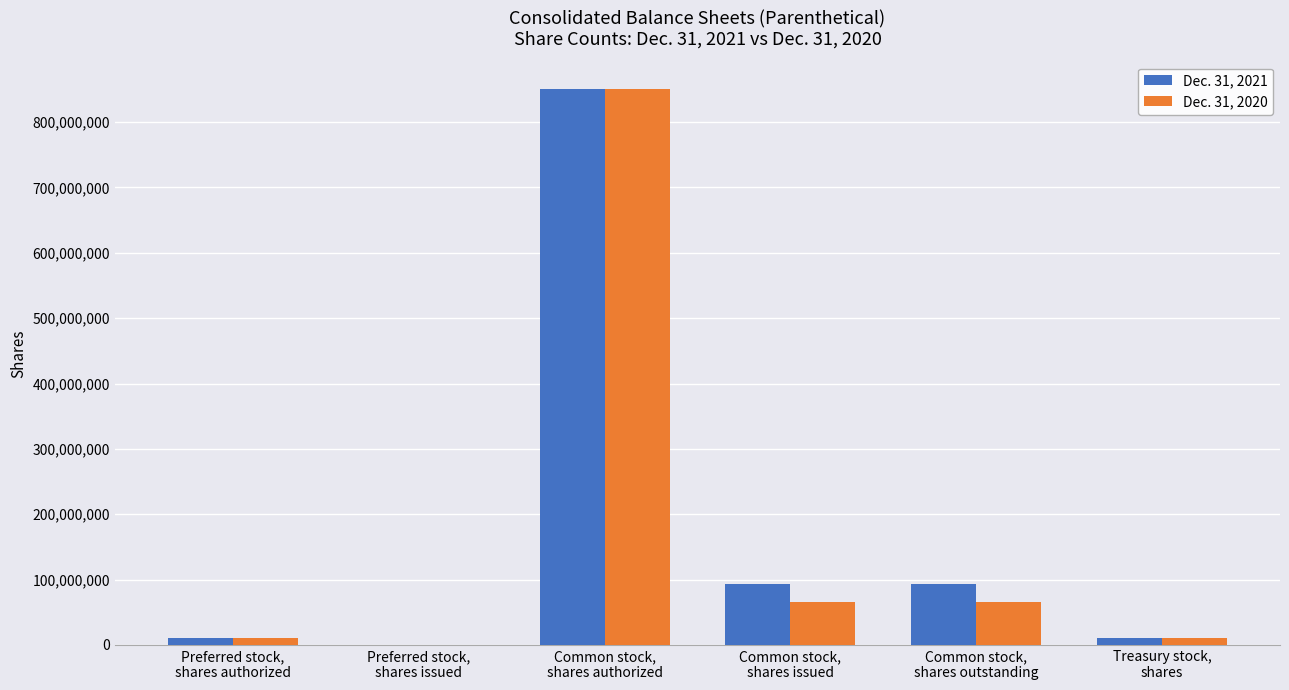

What is the maximum value shown in the chart?

850000000